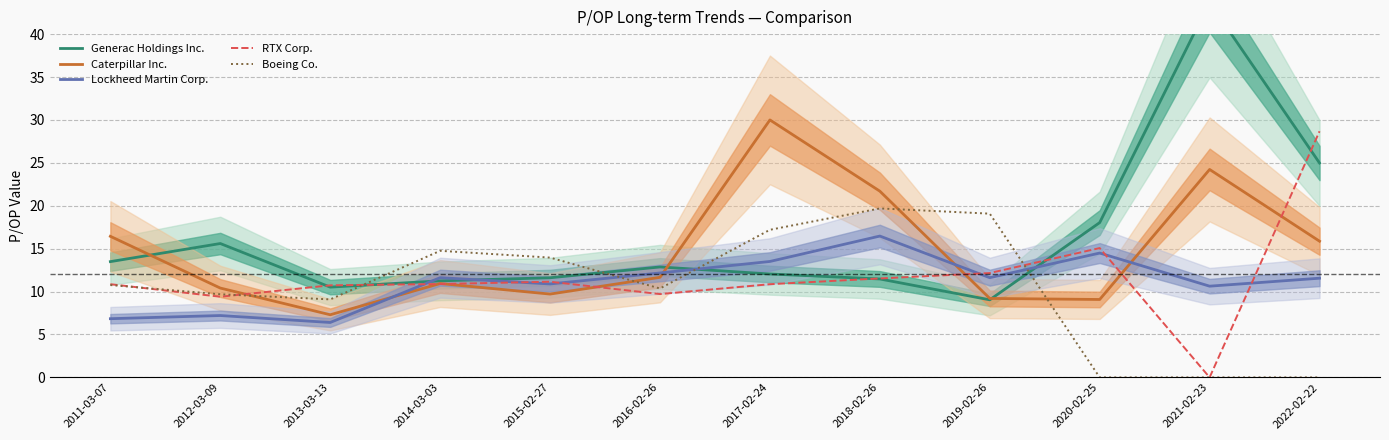

At how many categories does at least one series exceed 34?

1